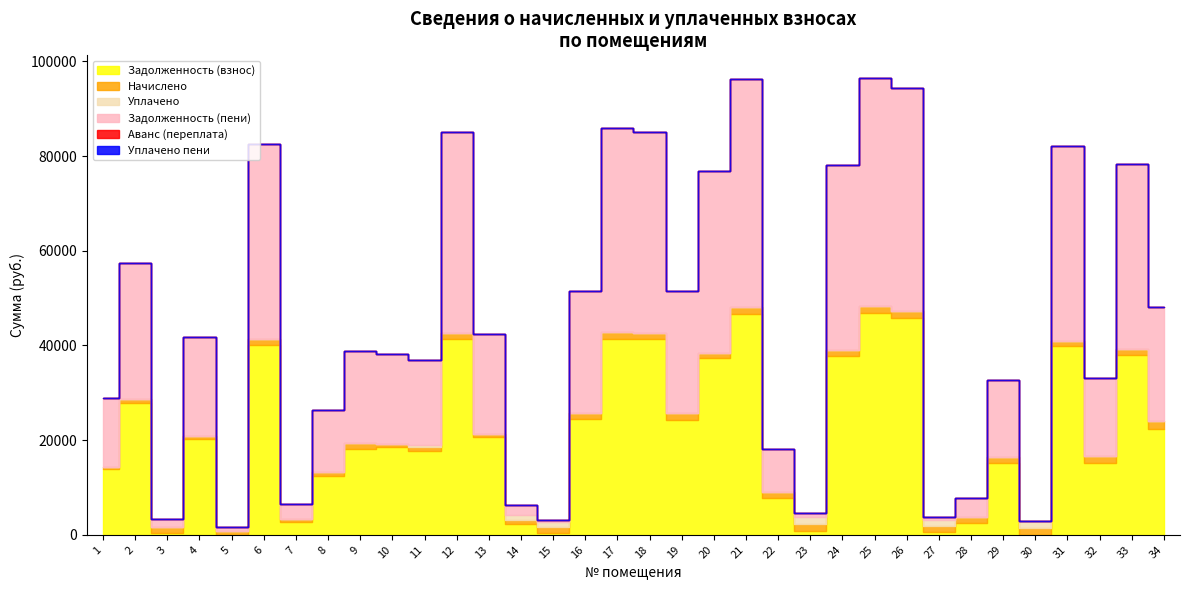

After their last crossing, which series has the higher values: Аванс (переплата) or Задолженность (взнос)?

Задолженность (взнос)